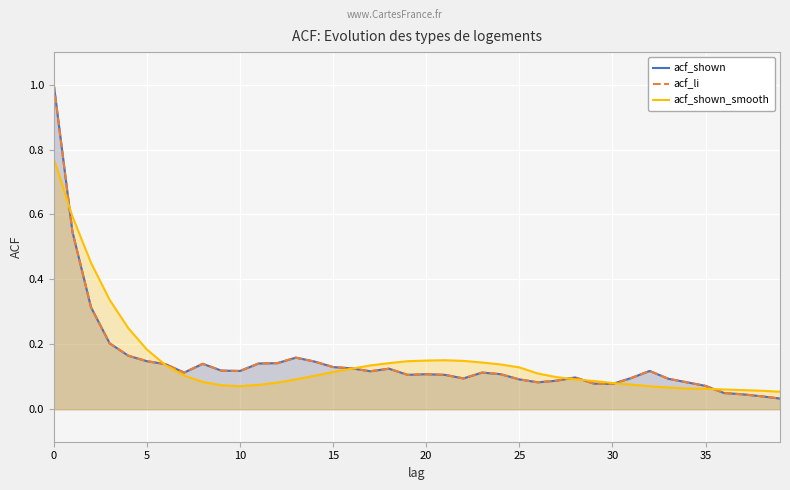

Reading right to left, what are all the values shown in this chart?

acf_shown: 0.0	0.0	0.0	0.1	0.1	0.1	0.1	0.1	0.1	0.1	0.1	0.1	0.1	0.1	0.1	0.1	0.1	0.1	0.1	0.1	0.1	0.1	0.1	0.1	0.1	0.1	0.2	0.1	0.1	0.1	0.1	0.1	0.1	0.1	0.1	0.2	0.2	0.3	0.5	1.0
acf_li: 0.0	0.0	0.0	0.1	0.1	0.1	0.1	0.1	0.1	0.1	0.1	0.1	0.1	0.1	0.1	0.1	0.1	0.1	0.1	0.1	0.1	0.1	0.1	0.1	0.1	0.1	0.2	0.1	0.1	0.1	0.1	0.1	0.1	0.1	0.1	0.2	0.2	0.3	0.5	1.0
acf_shown_smooth: 0.1	0.1	0.1	0.1	0.1	0.1	0.1	0.1	0.1	0.1	0.1	0.1	0.1	0.1	0.1	0.1	0.1	0.1	0.2	0.1	0.1	0.1	0.1	0.1	0.1	0.1	0.1	0.1	0.1	0.1	0.1	0.1	0.1	0.1	0.2	0.2	0.3	0.5	0.6	0.8